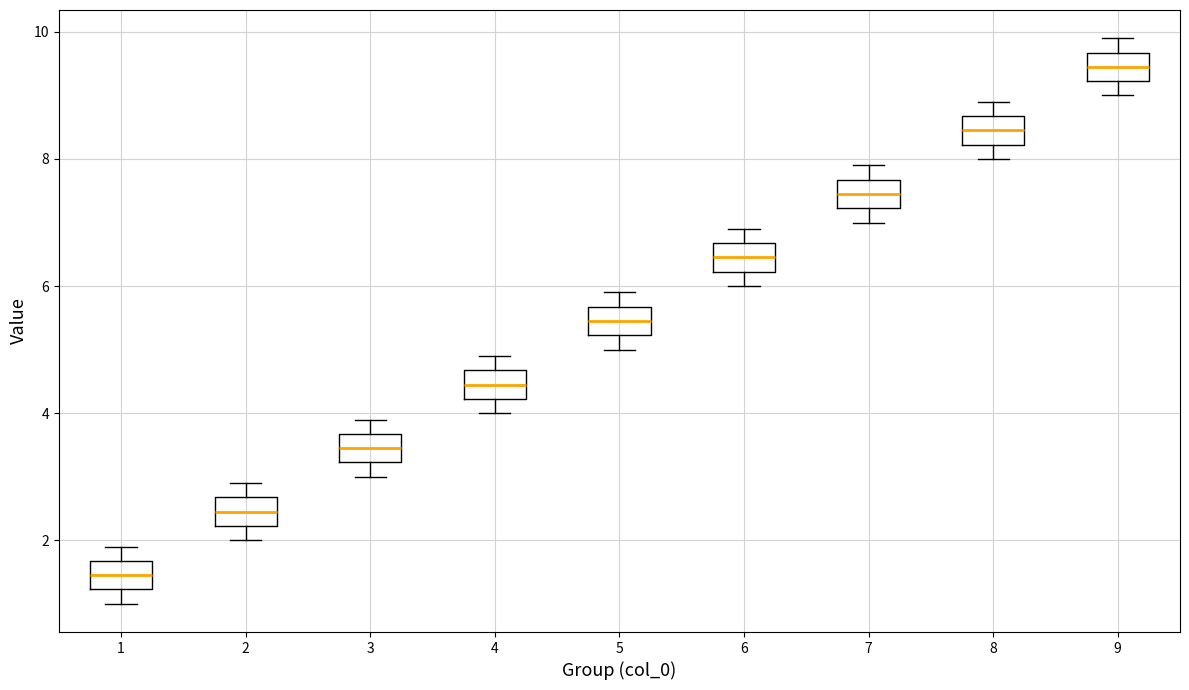

Where is the upper edge of the box at x = 7 on the y-axis? The values are not printed on the chart, so give them approximately, as read against the axis.

7.6